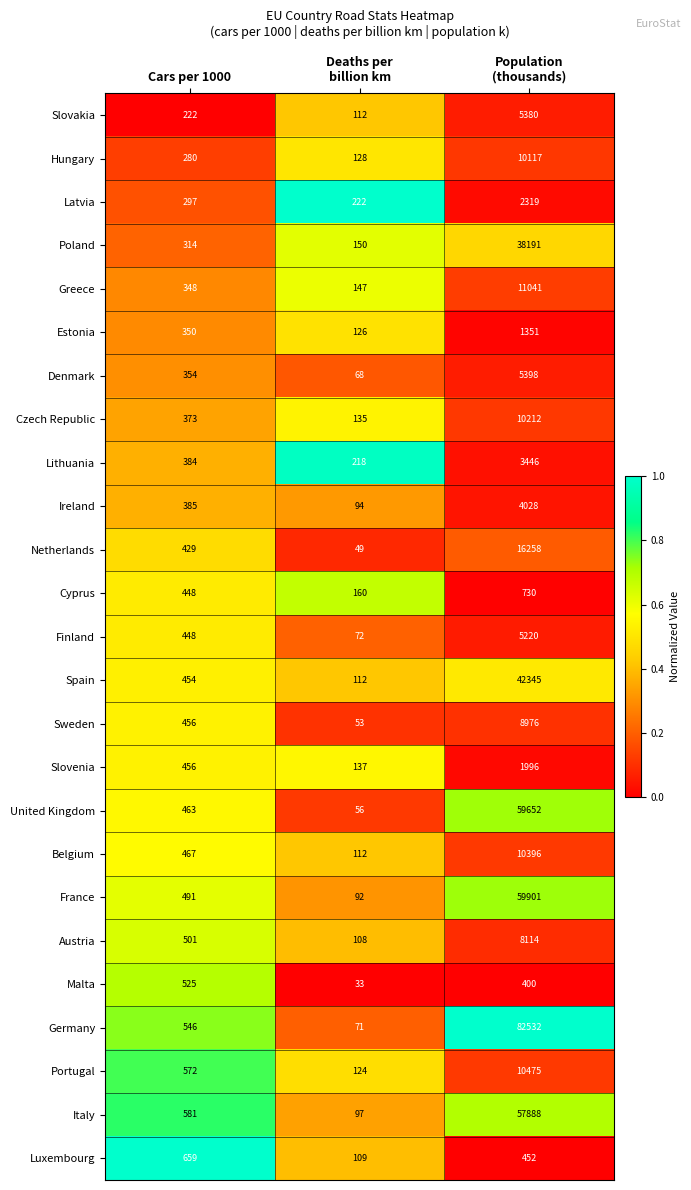

Is it true that Slovakia equals 222 at Cars per 1000?

True